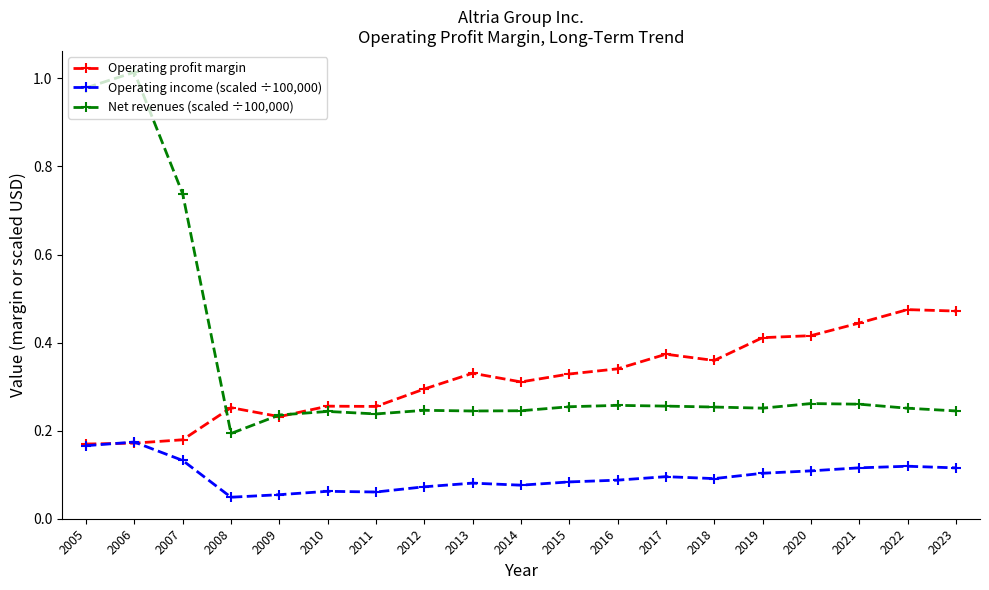

True or false: Net revenues (scaled ÷100,000) and Operating income (scaled ÷100,000) intersect in this chart.

False